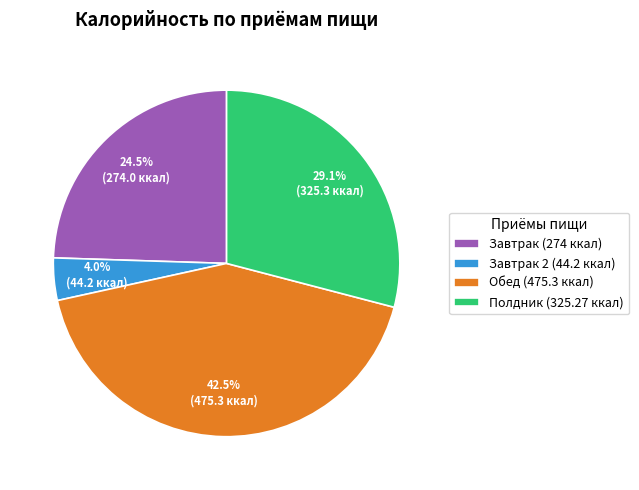

How much of the chart is everything except Завтрак (274 ккал)?

75.5%